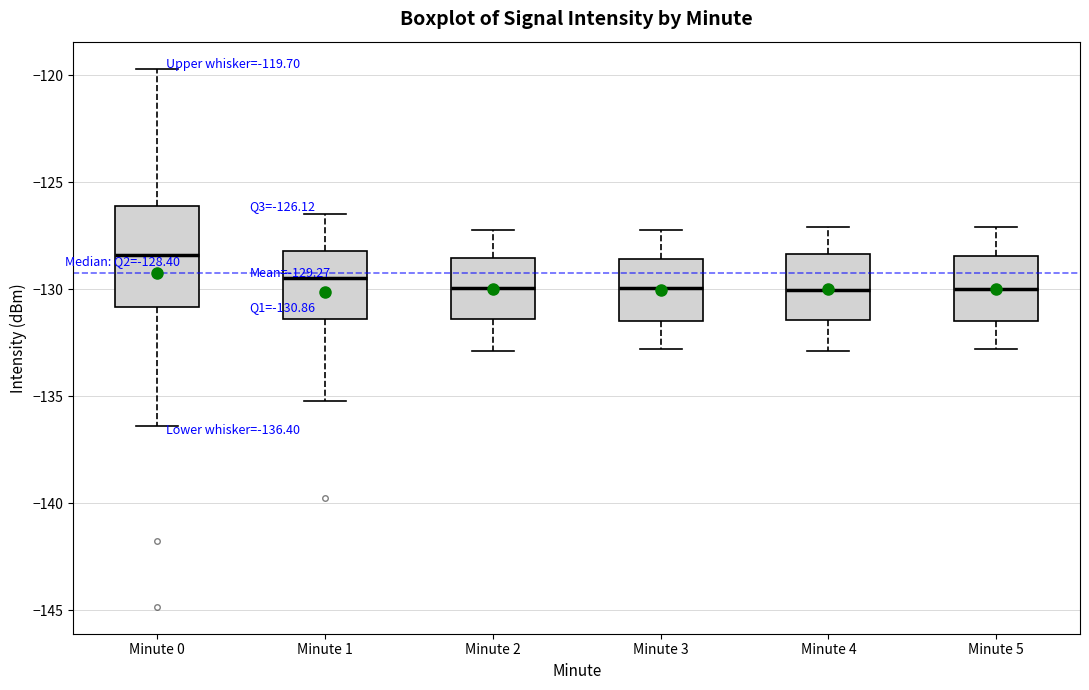

Which box is the tallest, from its lower edge to its upper edge?

Minute 0